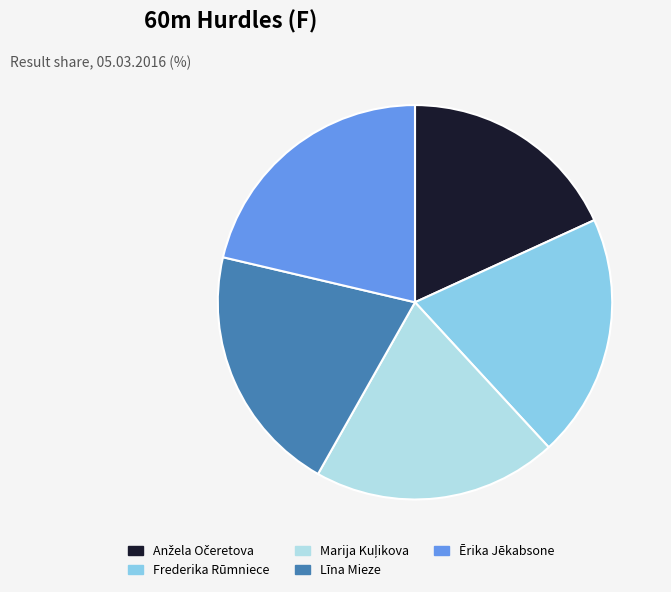

Which slice is the largest?

Ērika Jēkabsone